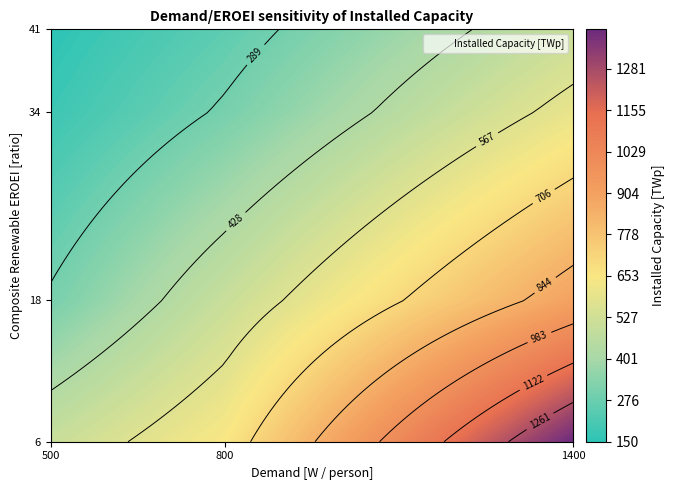

Is the value of 6 at 1 greater than the value of 18 at 0?

No